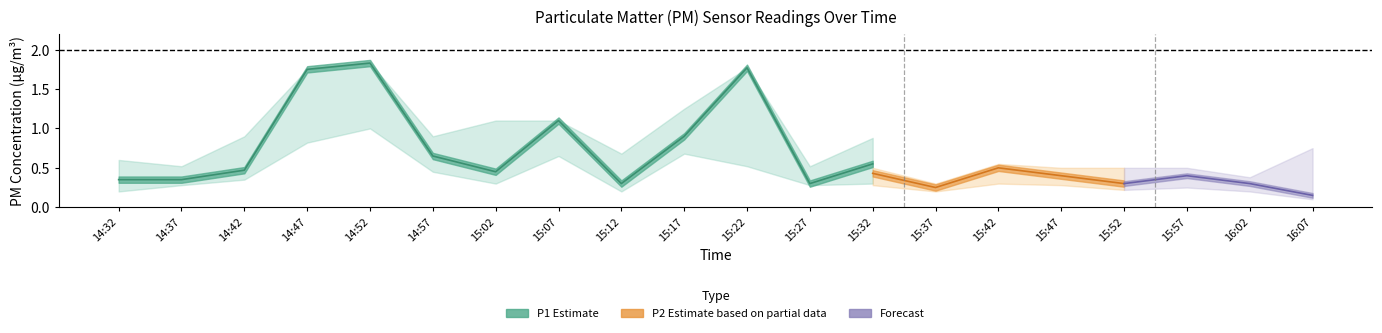

True or false: P1 and P2 cross at least once.

False